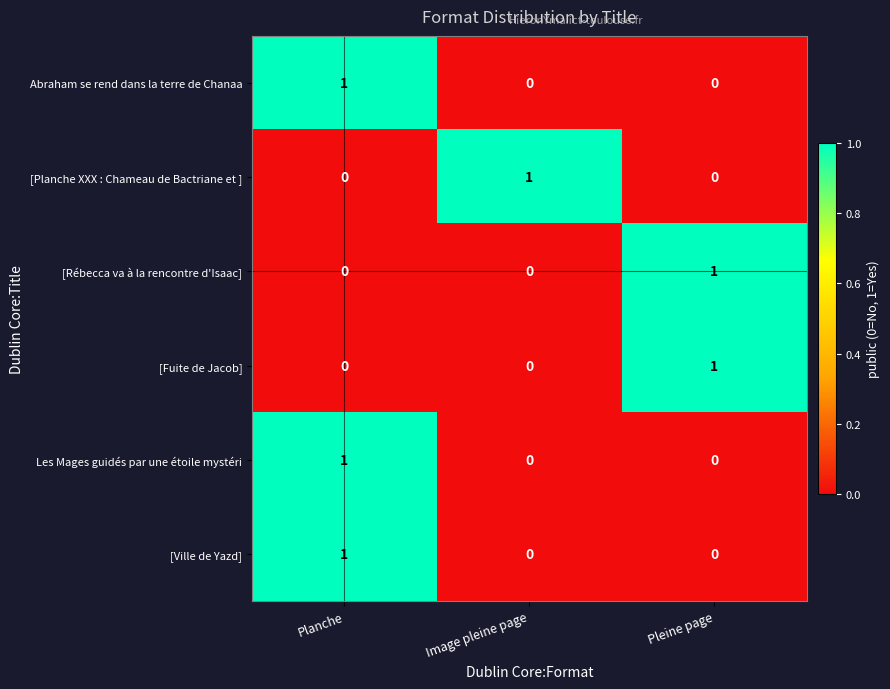

Reading left to right, transcribe all the data shown in this chart.

Abraham se rend dans la terre de Chanaa: Planche=1	Image pleine page=0	Pleine page=0
[Planche XXX : Chameau de Bactriane et ]: Planche=0	Image pleine page=1	Pleine page=0
[Rébecca va à la rencontre d'Isaac]: Planche=0	Image pleine page=0	Pleine page=1
[Fuite de Jacob]: Planche=0	Image pleine page=0	Pleine page=1
Les Mages guidés par une étoile mystéri: Planche=1	Image pleine page=0	Pleine page=0
[Ville de Yazd]: Planche=1	Image pleine page=0	Pleine page=0